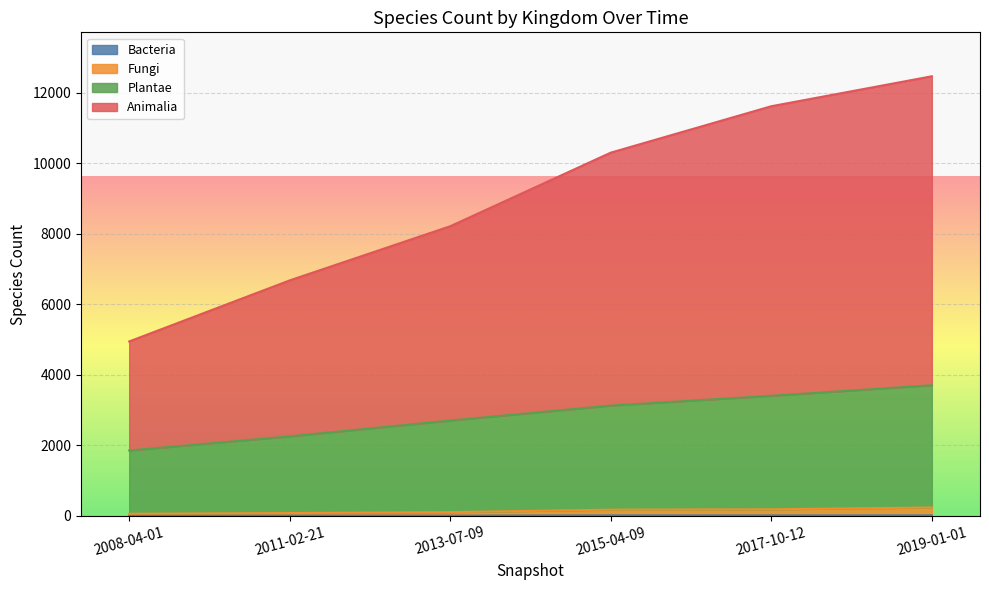

At how many categories does at least one series exceed 7754?

2